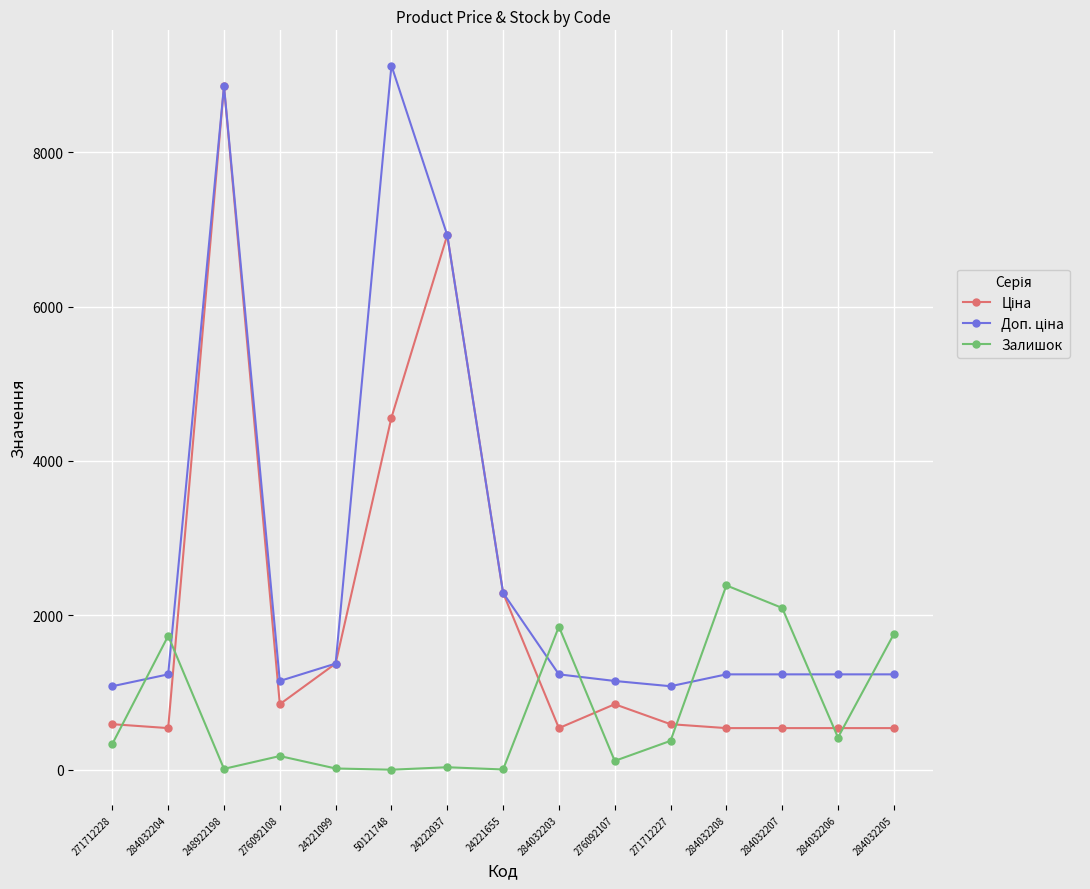

At how many categories does at least one series exceed 6561?

3